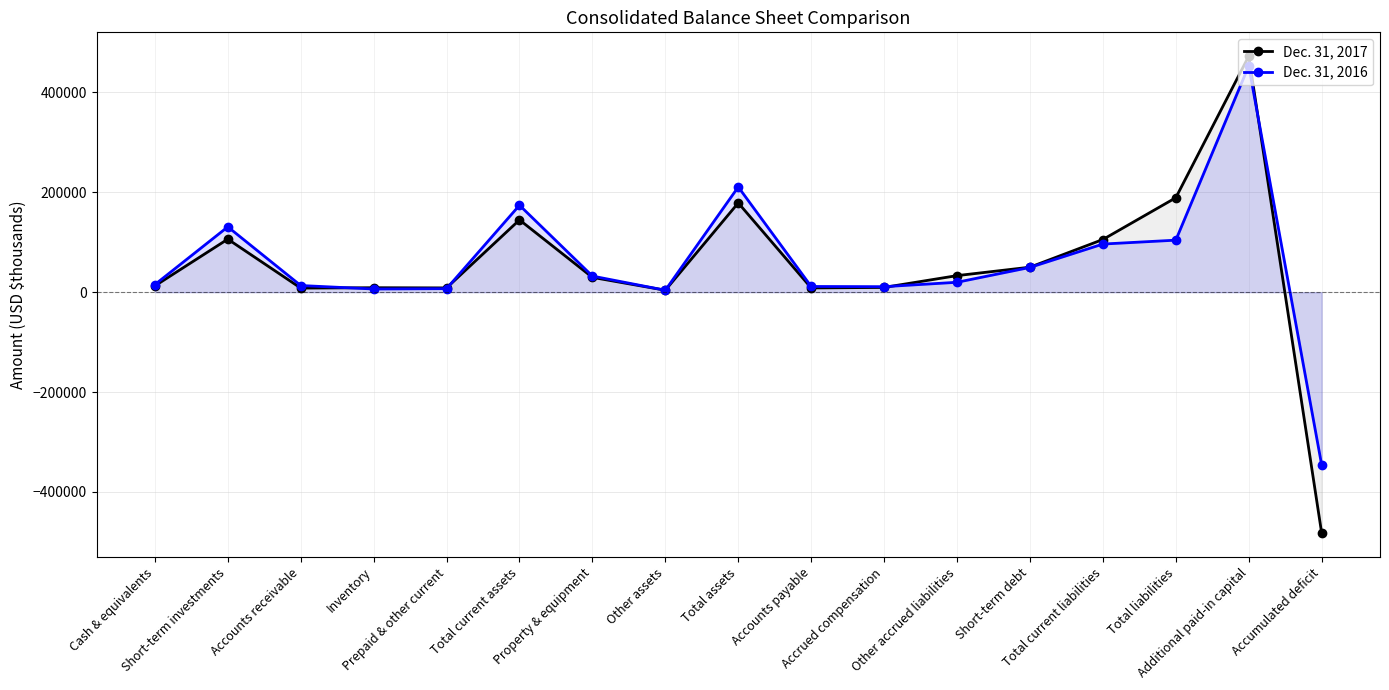

How many values in the Dec. 31, 2016 series exceed 19879?

8